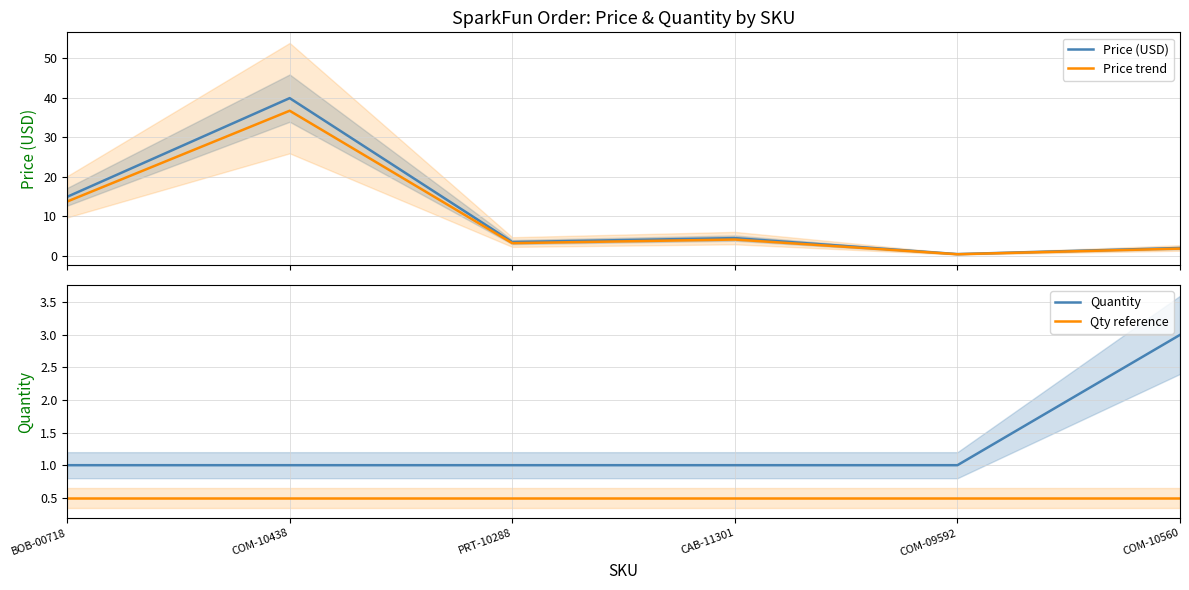

Rank the series at CAB-11301 from highest to lowest value.

Price (USD), Price trend, Quantity, Qty reference